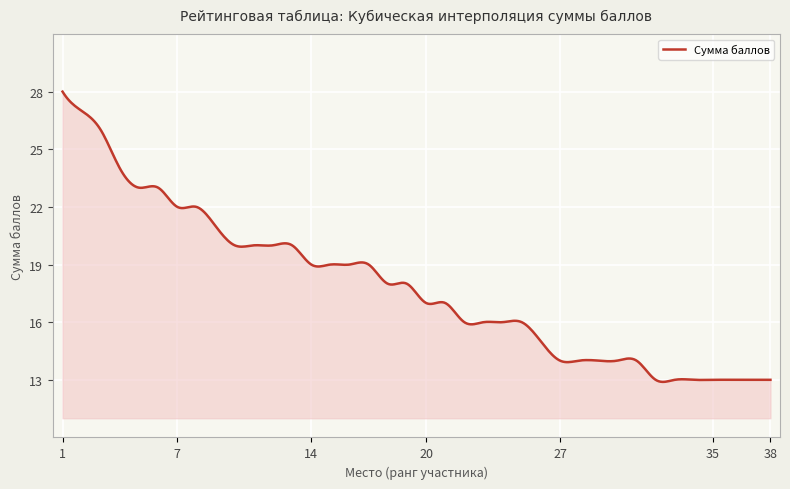

What is the difference between the maximum and minimum values?

15.1